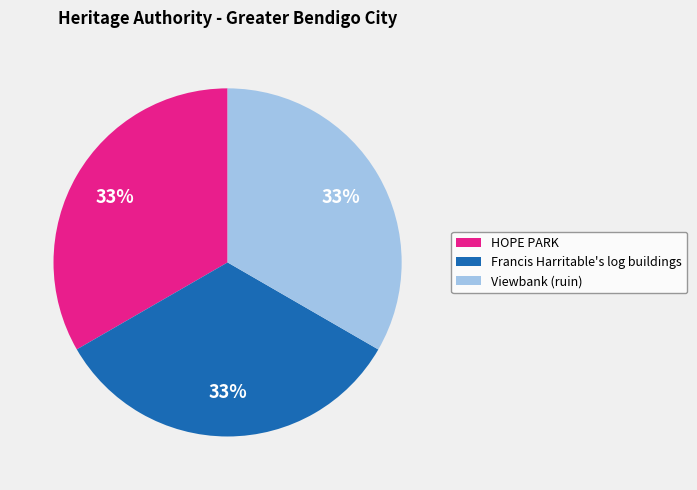

What percentage is the Francis Harritable's log buildings slice, to the nearest percent?

33%